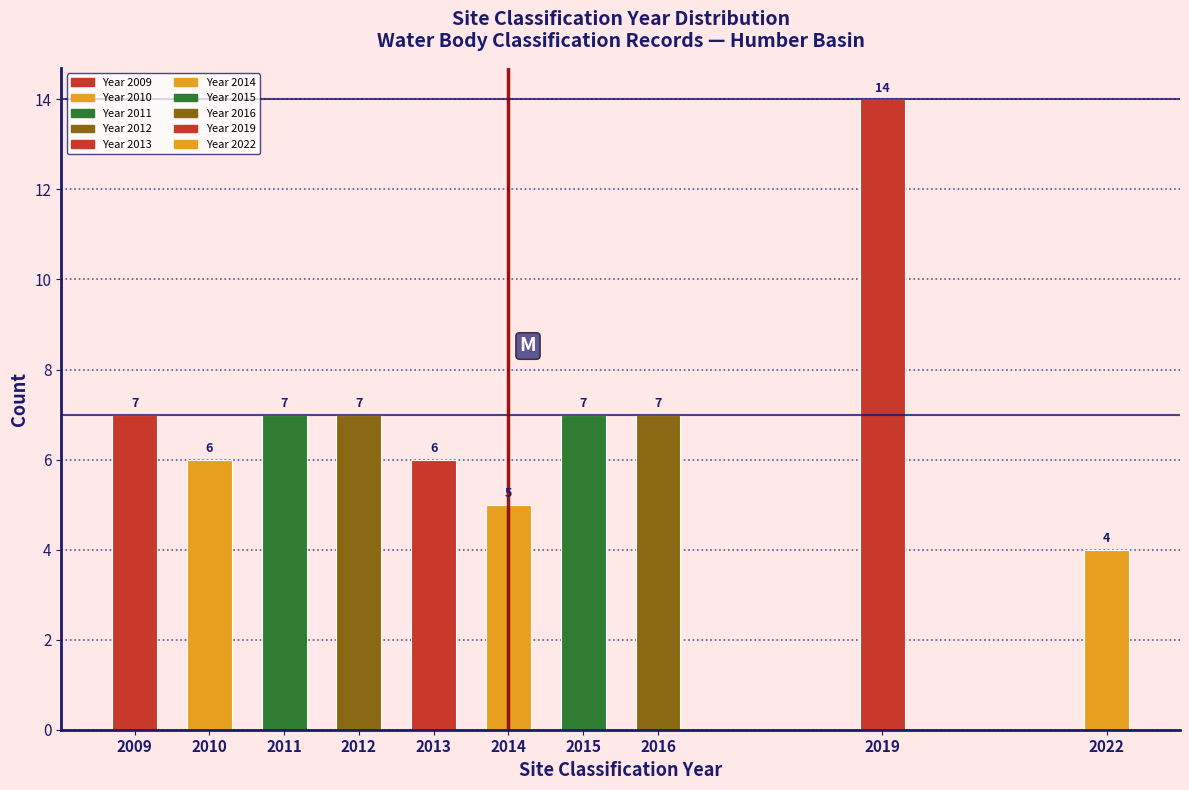

Reading right to left, transcribe all the data shown in this chart.

2022=4	2019=14	2016=7	2015=7	2014=5	2013=6	2012=7	2011=7	2010=6	2009=7